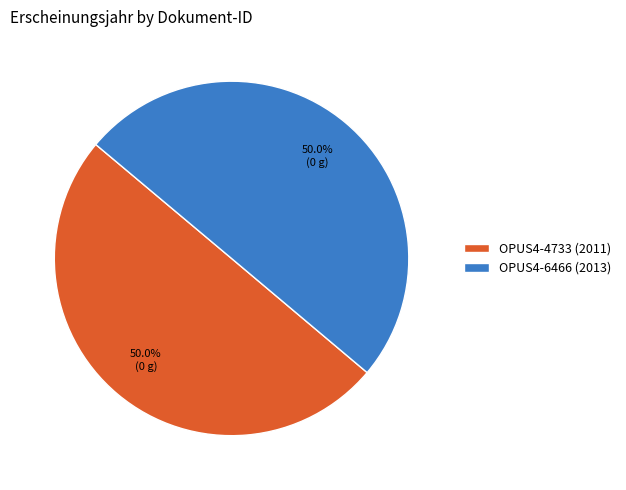

Is it true that OPUS4-4733 (2011) is 50% of the pie?

True